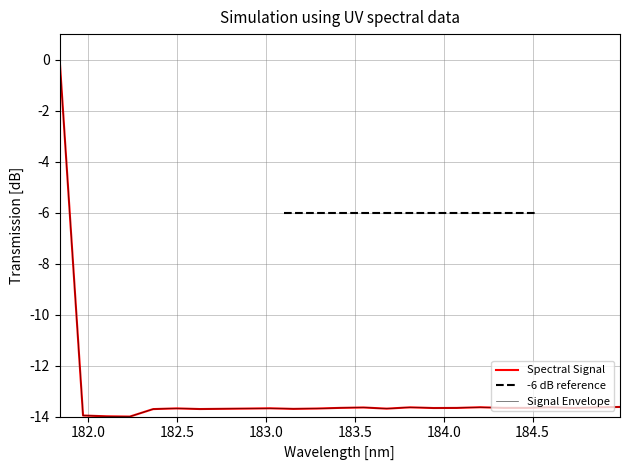

What is the approximate value at 184.7290361848?

-13.7